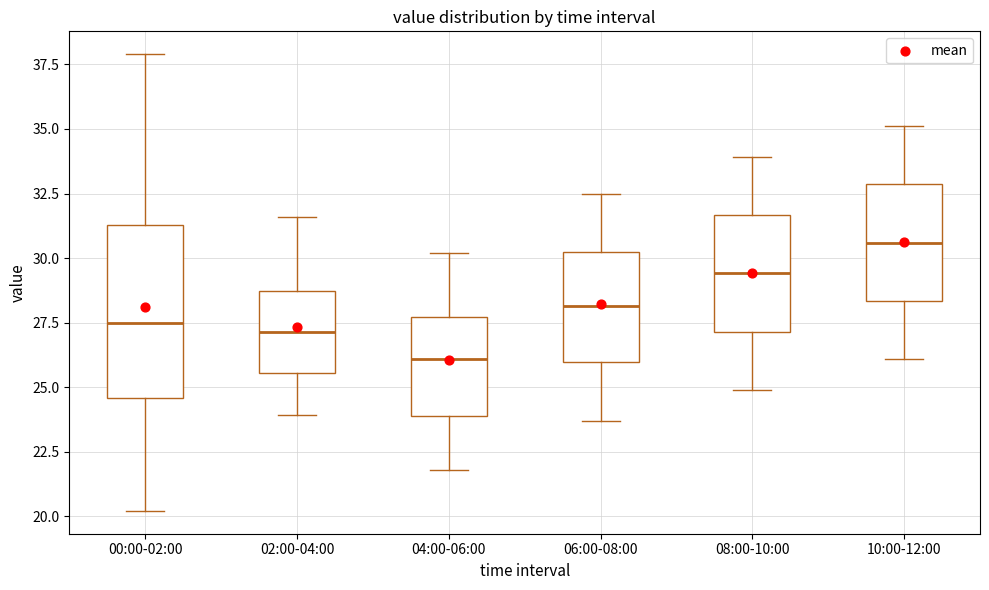

Which box is the tallest, from its lower edge to its upper edge?

00:00-02:00